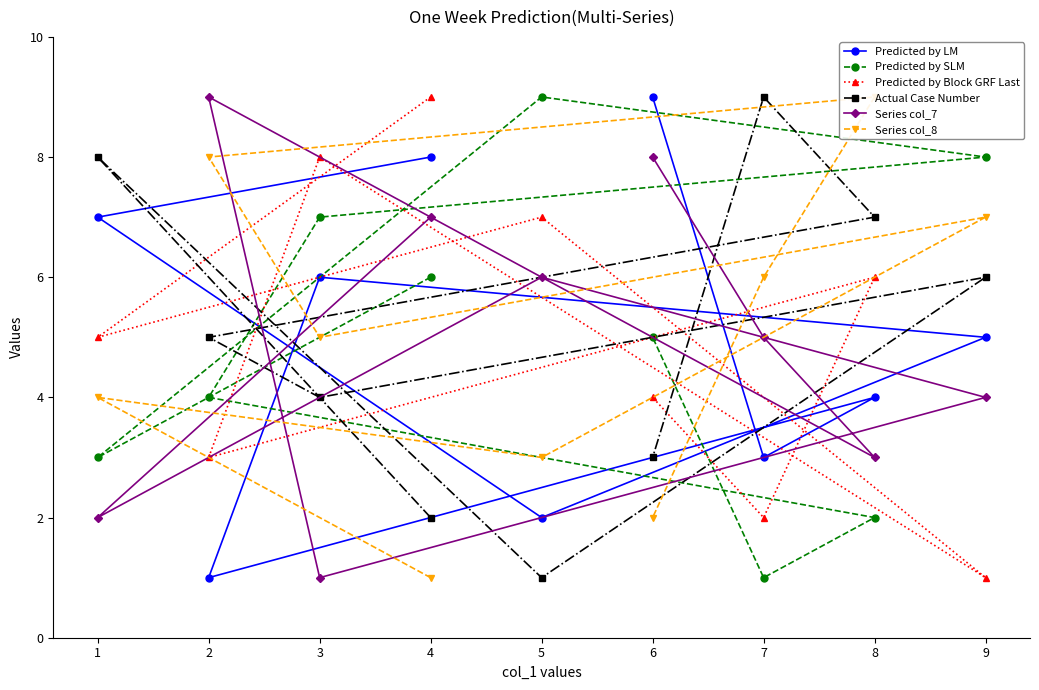

Where is Actual Case Number nearest to the value 5?

2